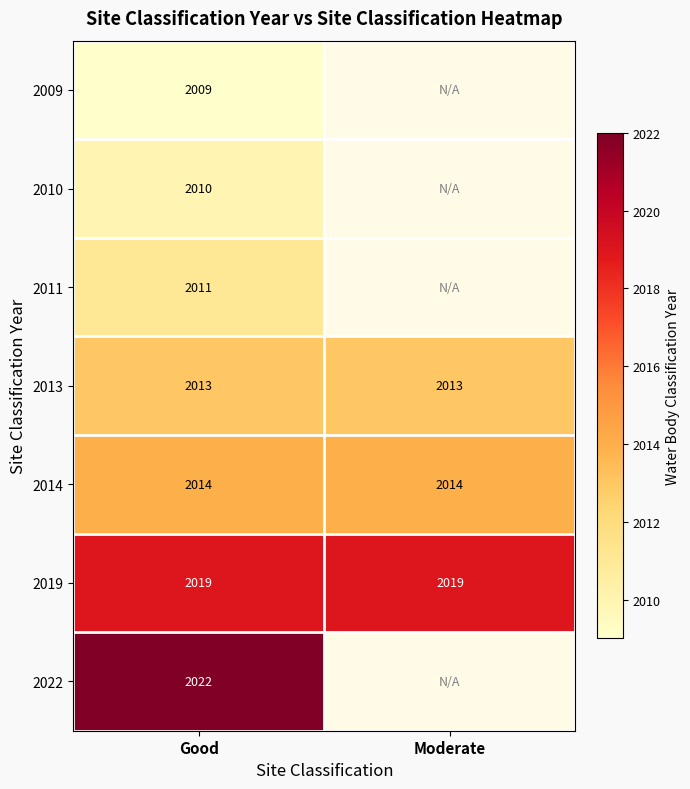

What is the minimum value shown in the chart?

2009.0